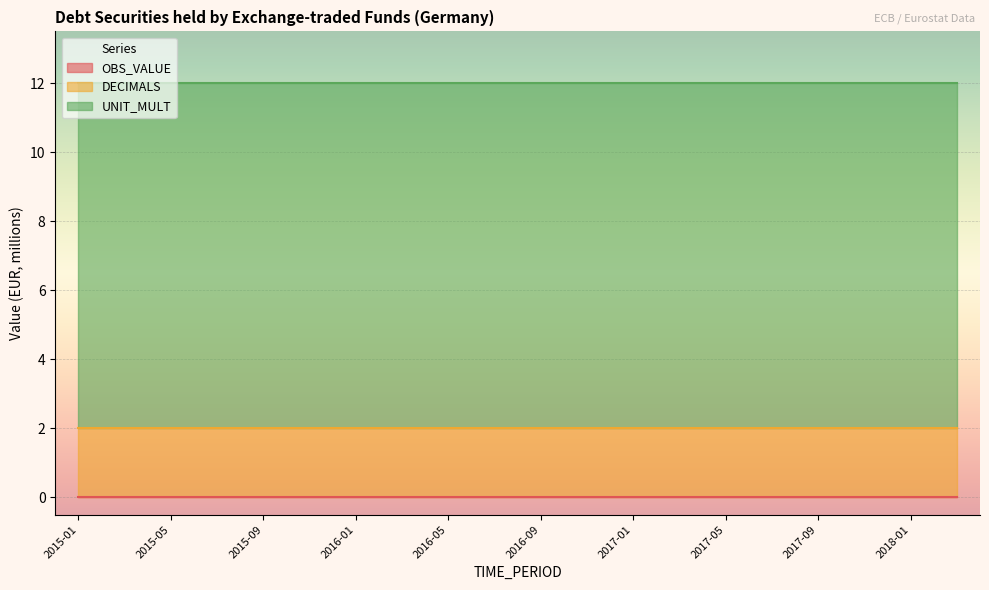

Which has a higher value, 2015-01 or 2018-03?

2015-01